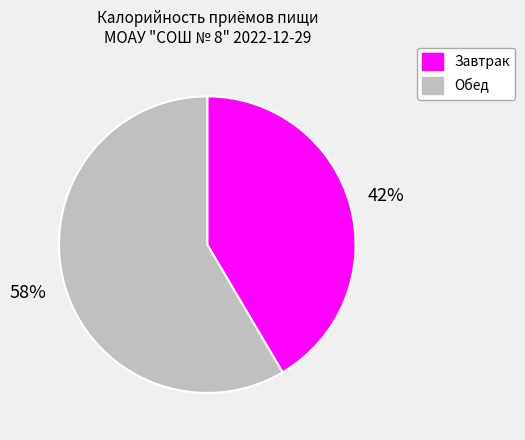

What is the smallest slice in the pie chart?

Завтрак